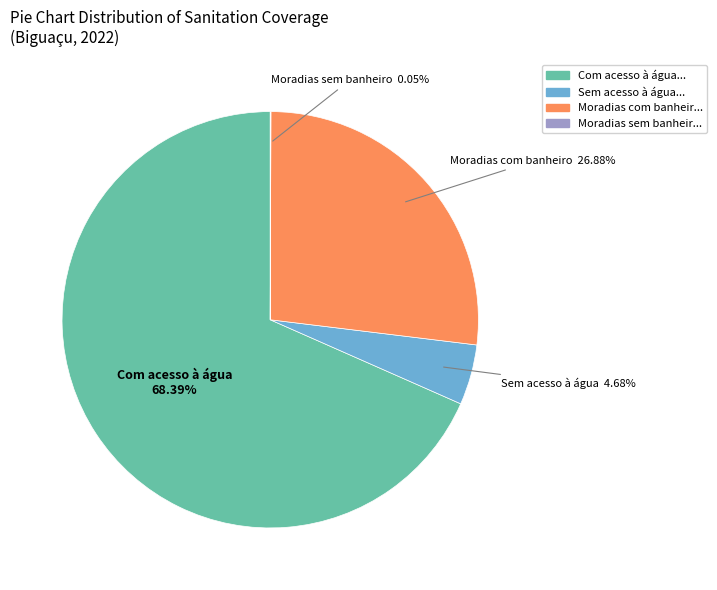

Does any single category account for the majority?

Yes